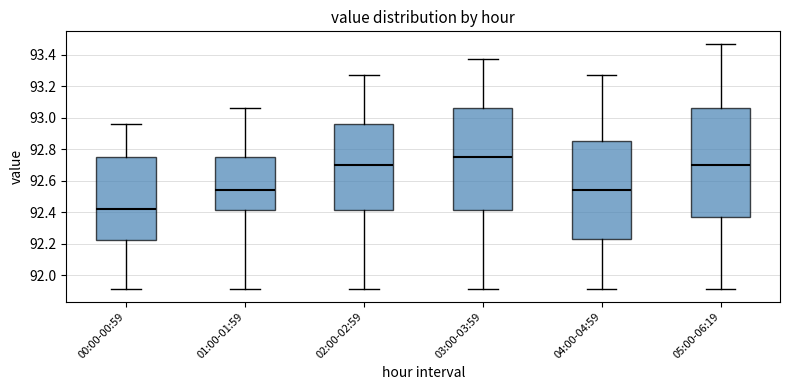

Which box is the tallest, from its lower edge to its upper edge?

05:00-06:19